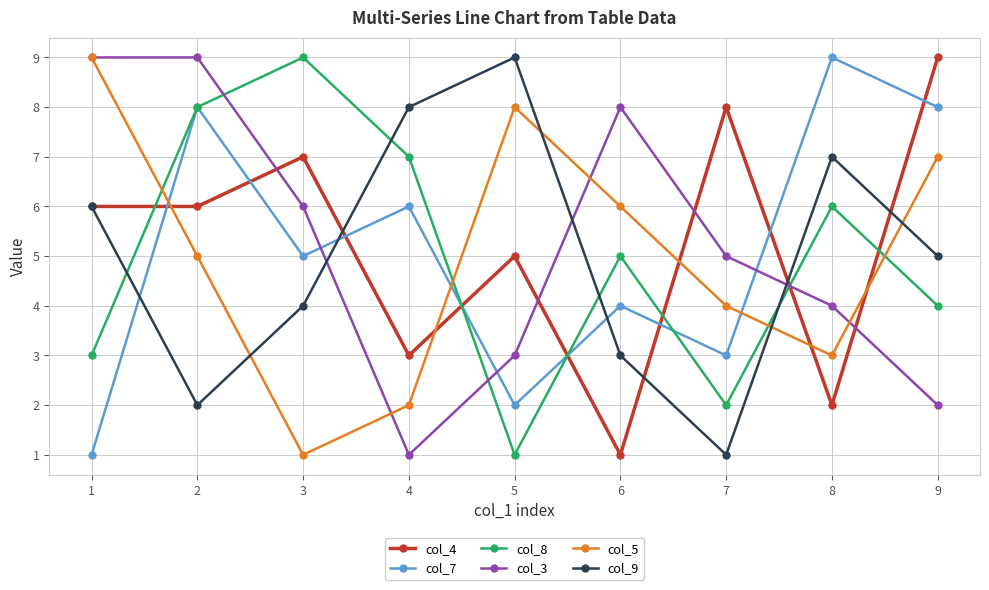

At which category is the sum across all series the highest?

2